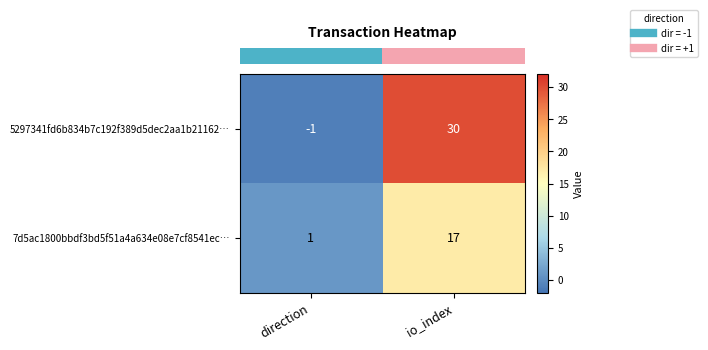

What is the minimum value shown in the chart?

-1